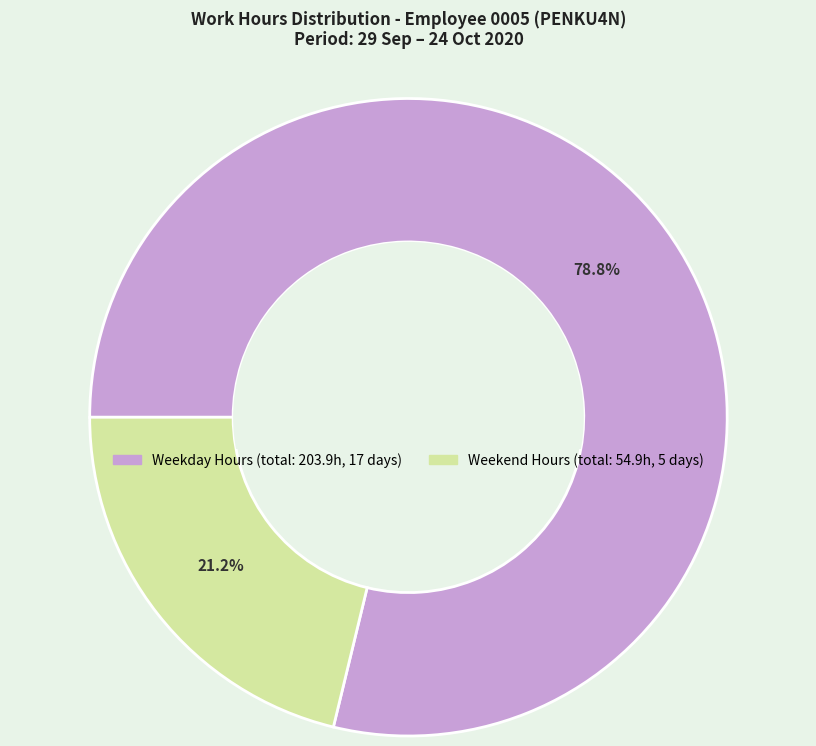

Is there any slice that represents more than half of the pie?

Yes